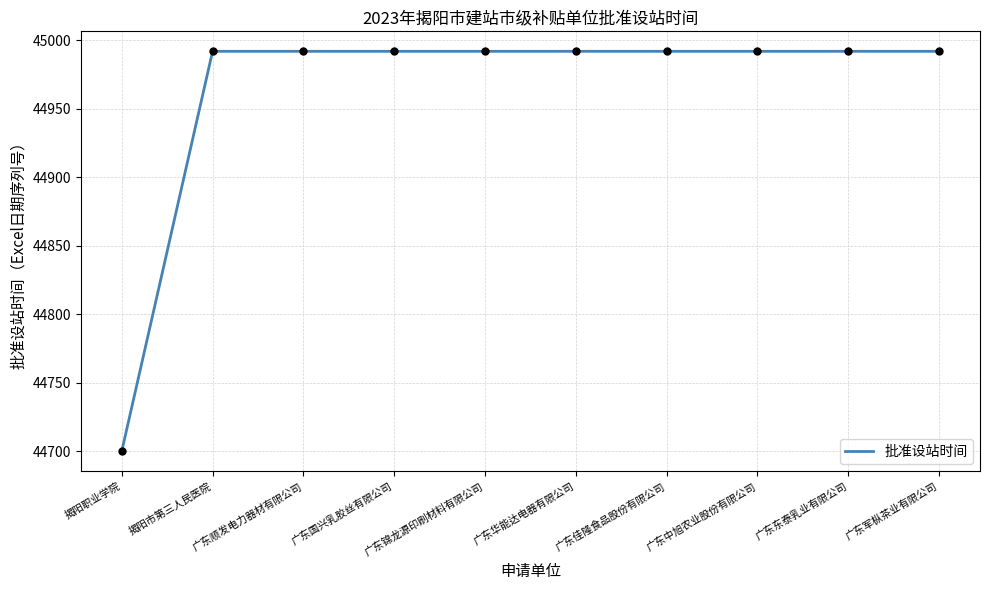

Approximately how many times larger is the value at 揭阳职业学院 compared to 广东顺发电力器材有限公司?

1.0